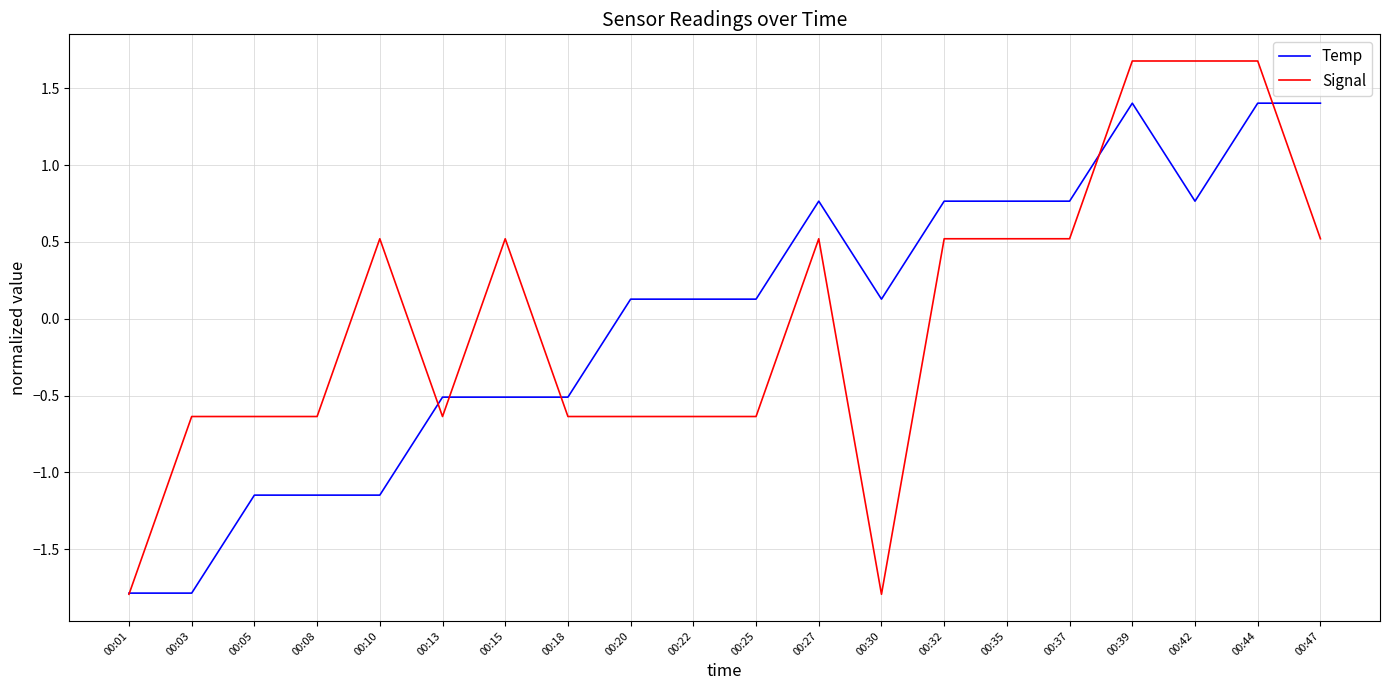

True or false: Signal has a value of 0.5 at 00:47.

True